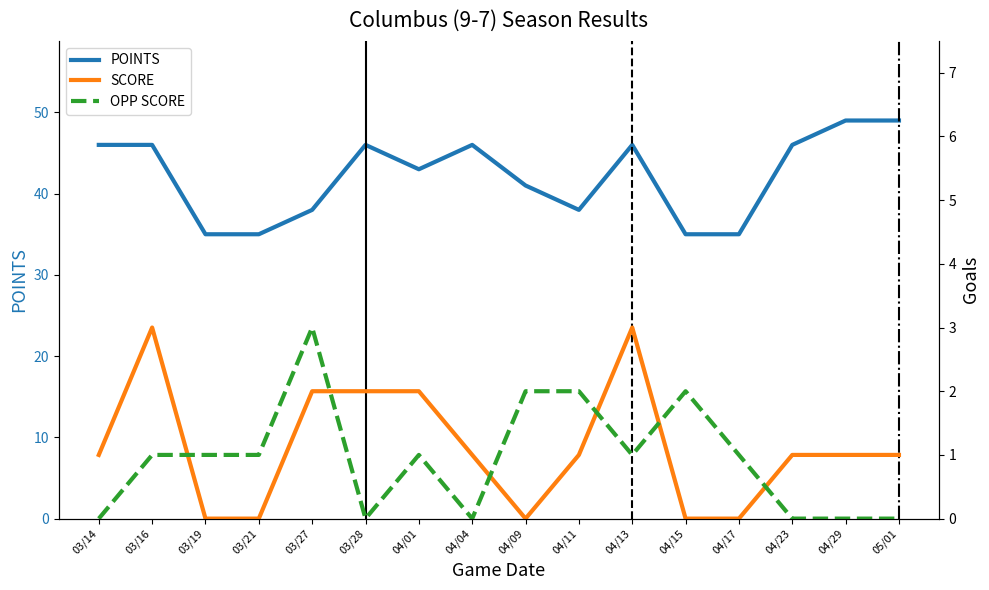

What is the difference between the second highest and minimum values in the SCORE series?

3